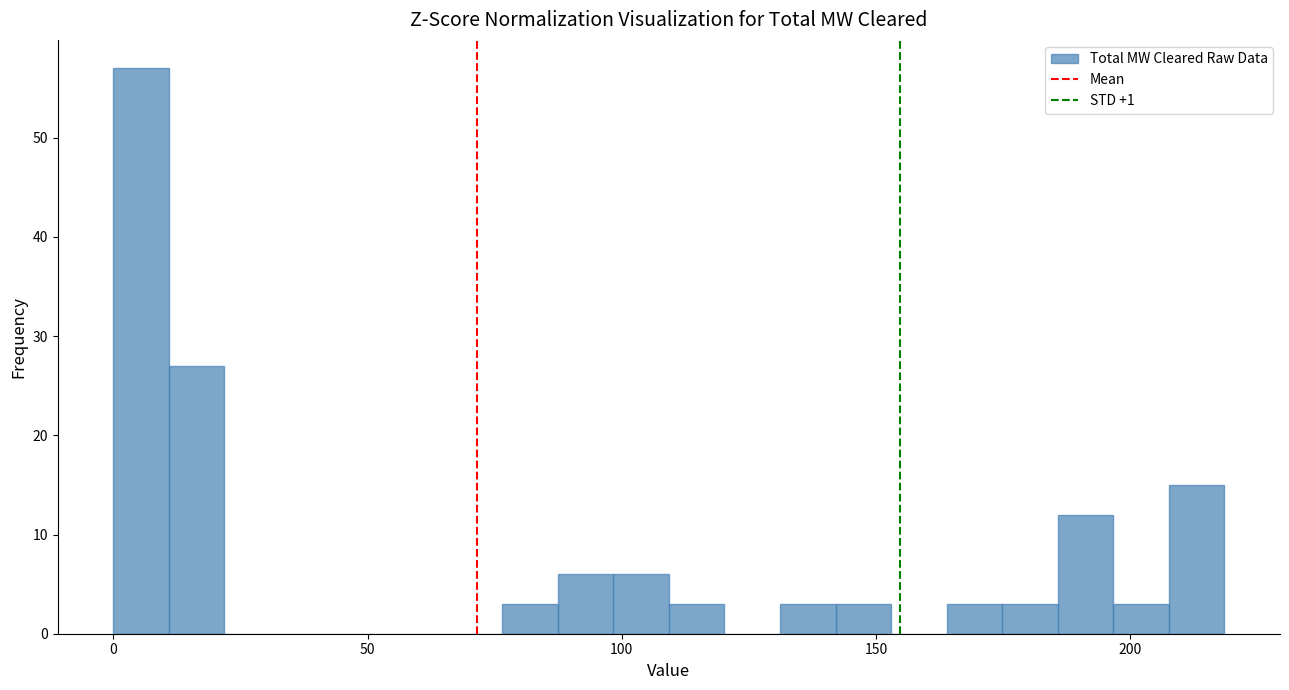

Around what value on the x-axis is the tallest bar? Give the approximate position of its centre, as read against the axis.

5